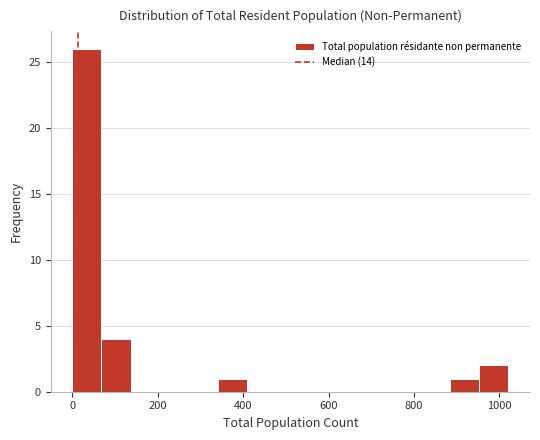

Read against the x-axis, roughly where is the centre of the tallest bar?

40